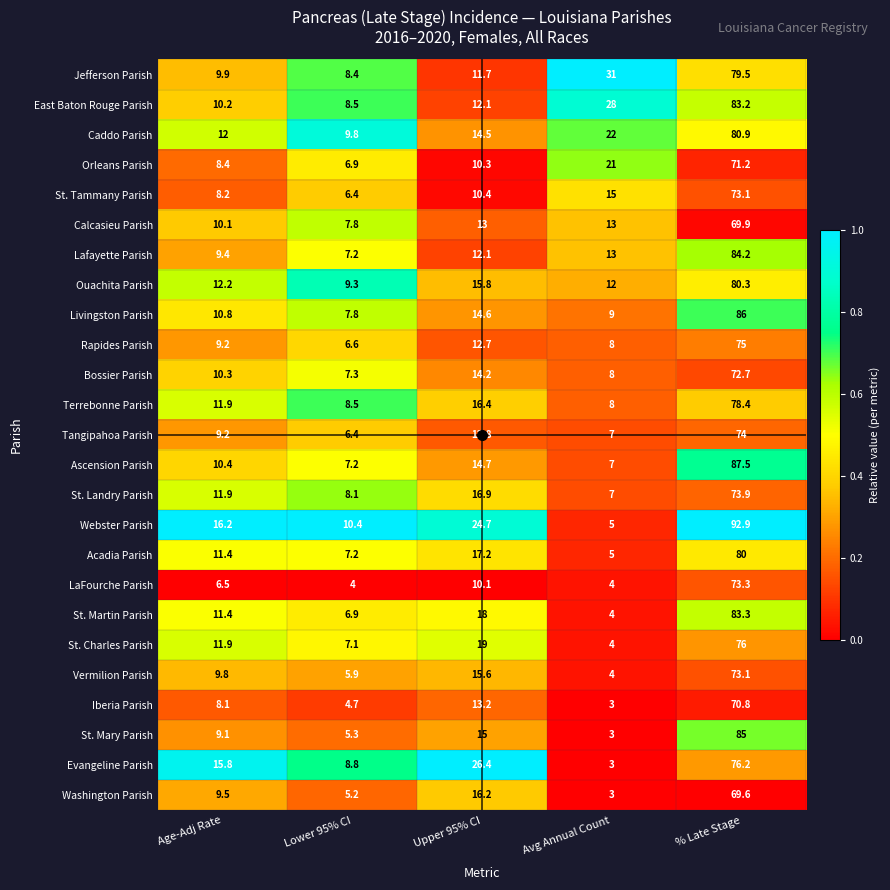

Which category has the lowest value across all series?

Avg Annual Count